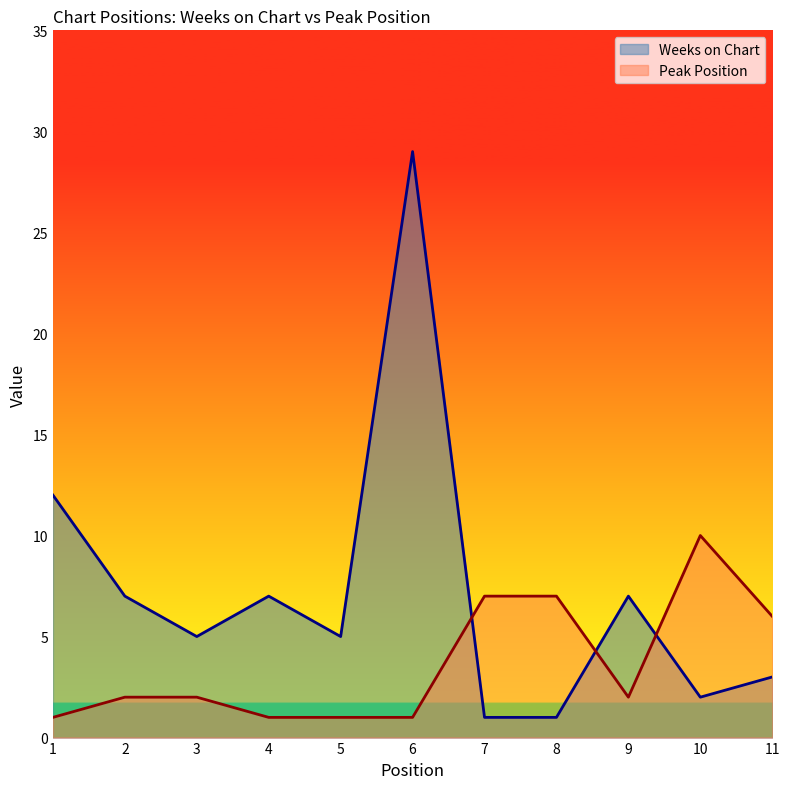

Reading right to left, what are all the values shown in this chart?

Weeks on Chart: 3	2	7	1	1	29	5	7	5	7	12
Peak Position: 6	10	2	7	7	1	1	1	2	2	1